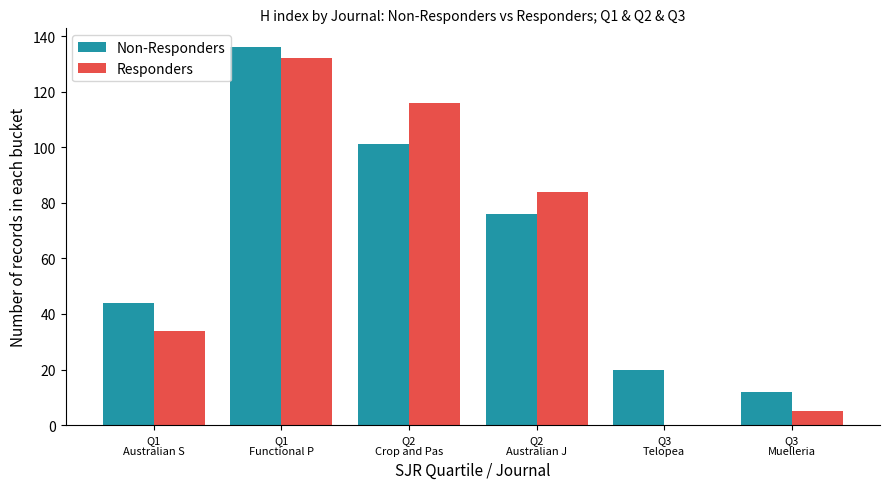

The Non-Responders series shows 35 at Q2
Australian J. True or false?

False